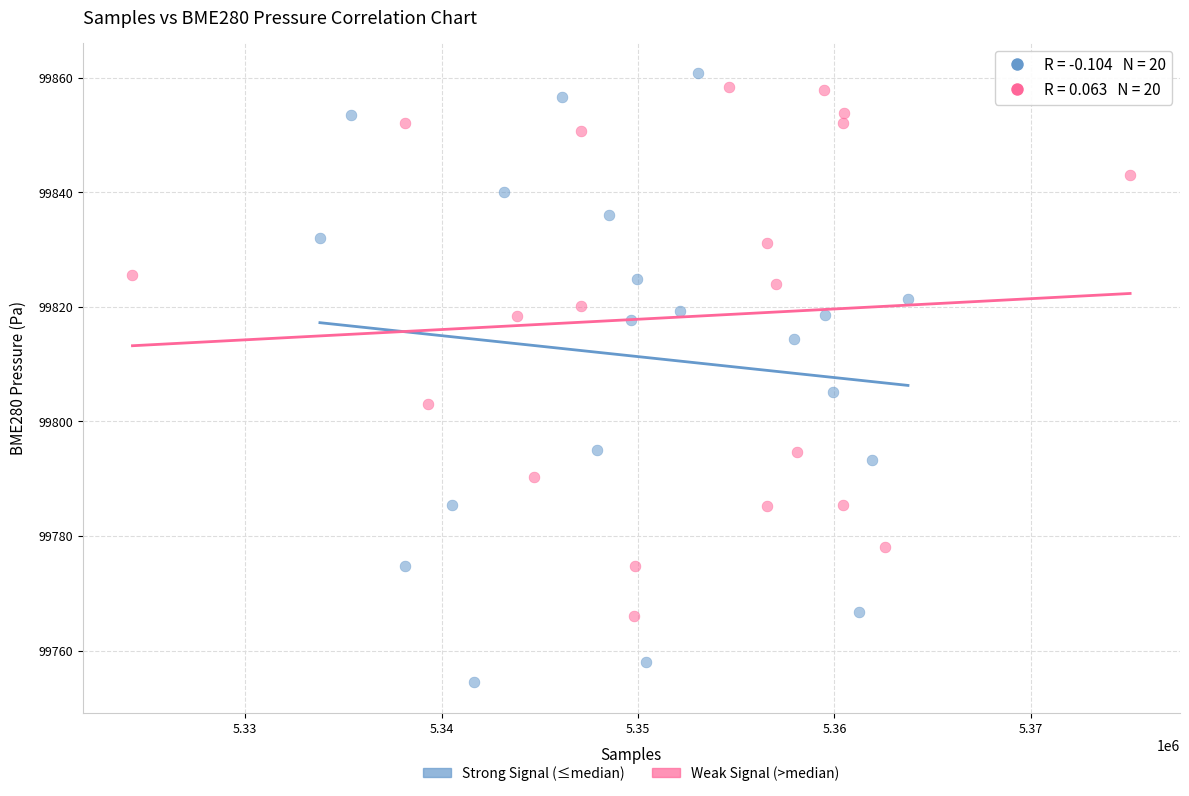

Which series reaches the minimum Y coordinate?

Strong Signal (≤median)